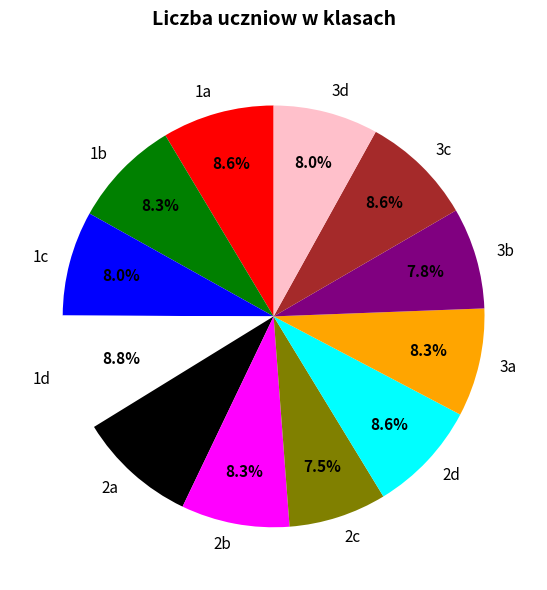

What is the ratio of the value at 2b to the value at 1c?

1.0